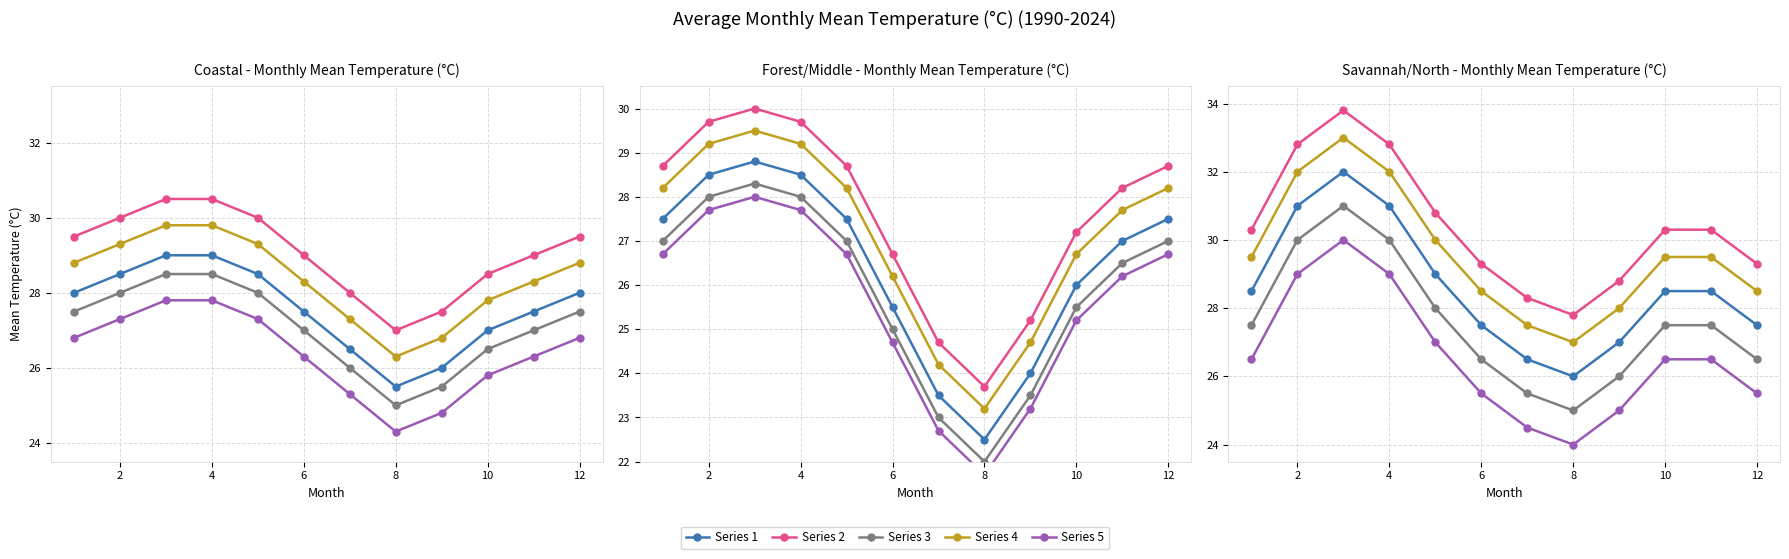

Rank the series by their average value, from highest to lowest.

Series 2, Series 4, Series 1, Series 3, Series 5